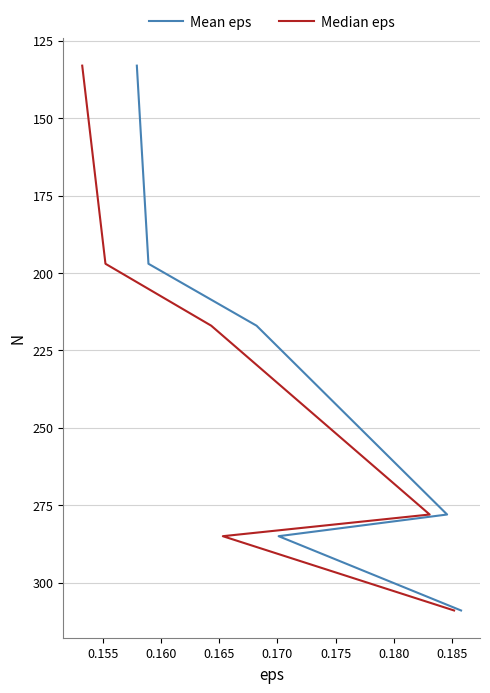

Between 0.160 and 0.170, which is larger?

0.170